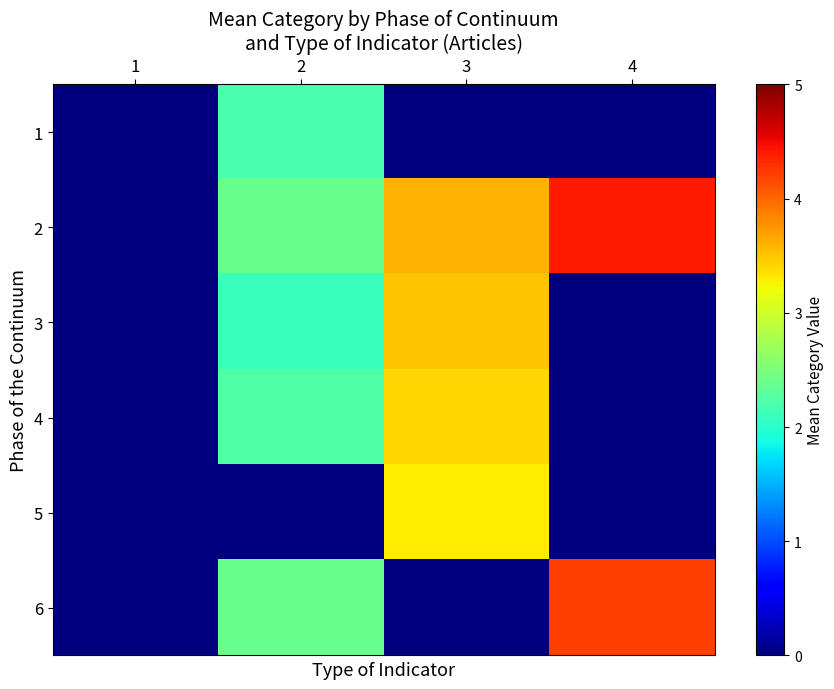

Reading left to right, transcribe all the data shown in this chart.

1: 1=0.0	2=2.2	3=0.0	4=0.0
2: 1=0.0	2=2.4	3=3.6	4=4.4
3: 1=0.0	2=2.1	3=3.5	4=0.0
4: 1=0.0	2=2.2	3=3.4	4=0.0
5: 1=0.0	2=0.0	3=3.3	4=0.0
6: 1=0.0	2=2.4	3=0.0	4=4.2